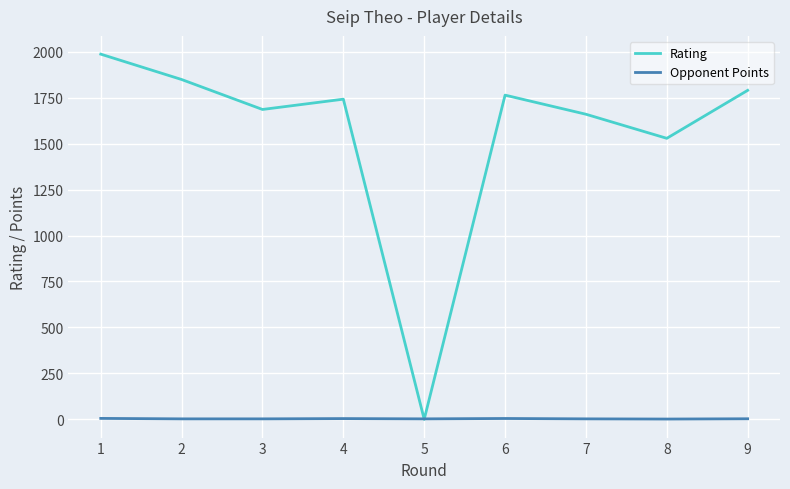

What is the total value across all series at 9?

1793.0